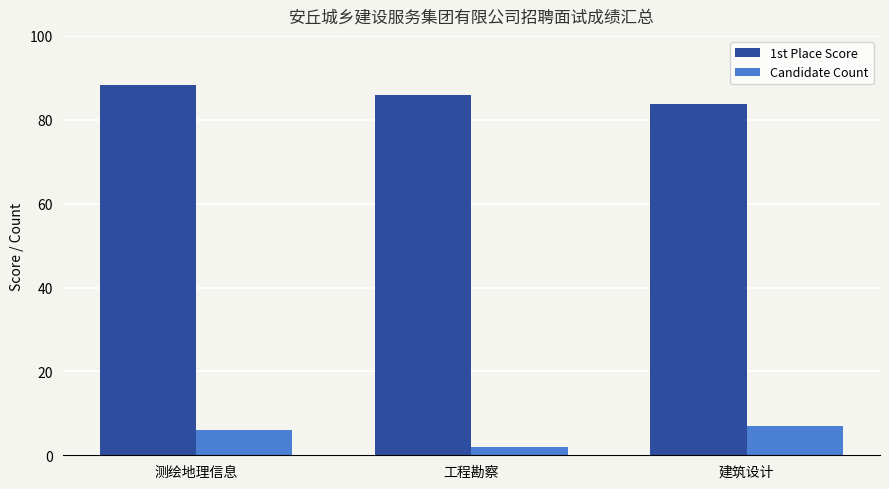

What is the average value of the 1st Place Score series?

86.0